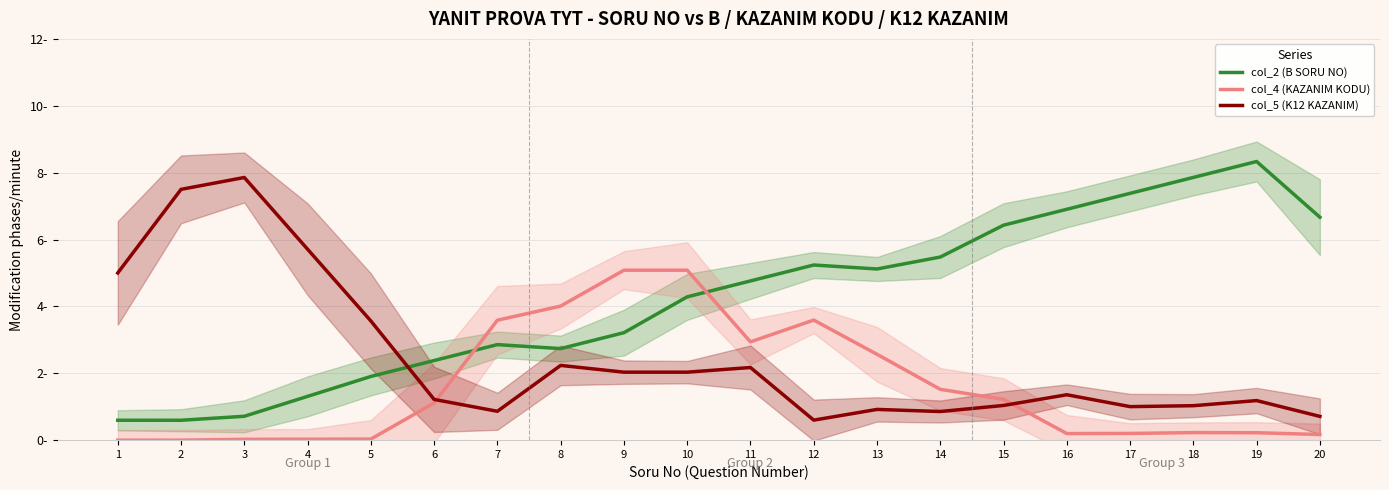

True or false: col_2 (B SORU NO) and col_4 (KAZANIM KODU) cross at least once.

True